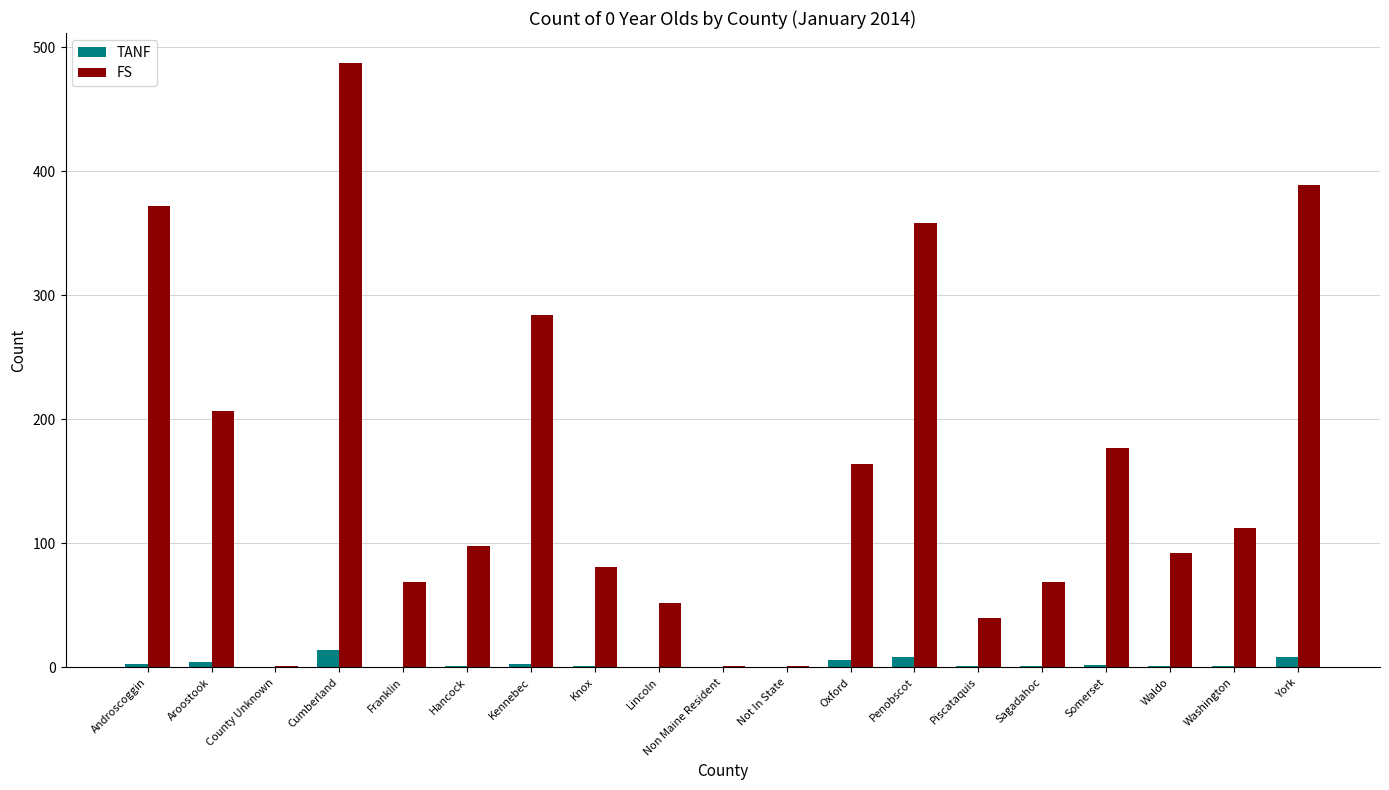

True or false: FS has a value of 1 at Non Maine Resident.

True